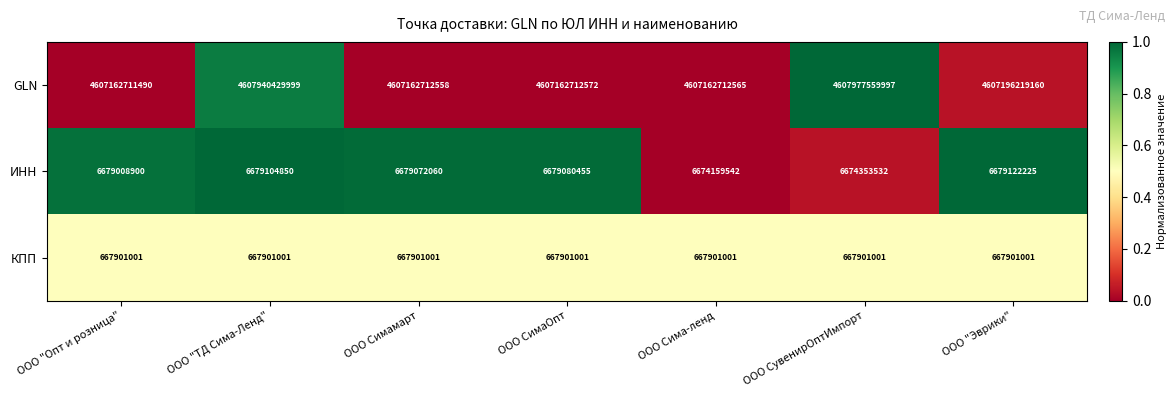

The ИНН series shows 1647618266 at ООО "ТД Сима-Ленд". True or false?

False